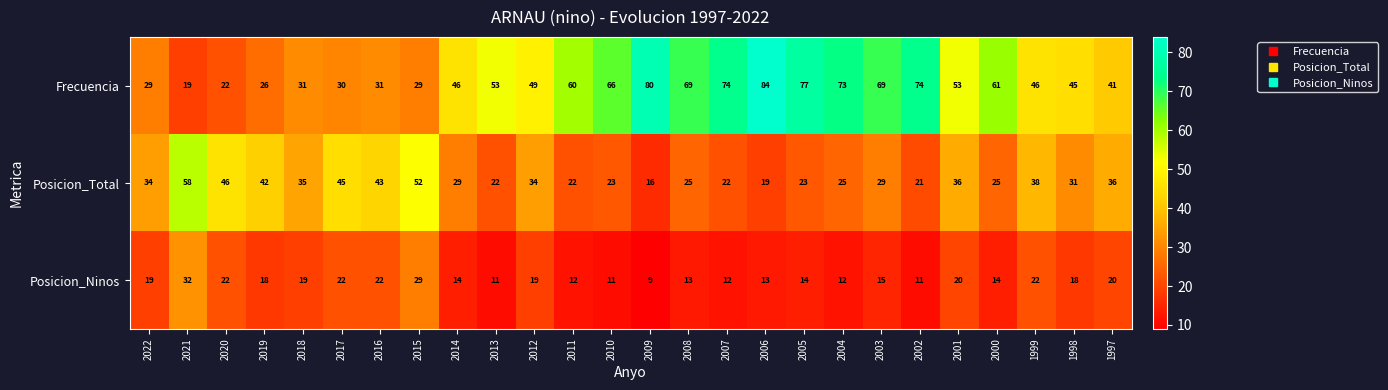

The Posicion_Total series shows 43 at 2016. True or false?

True